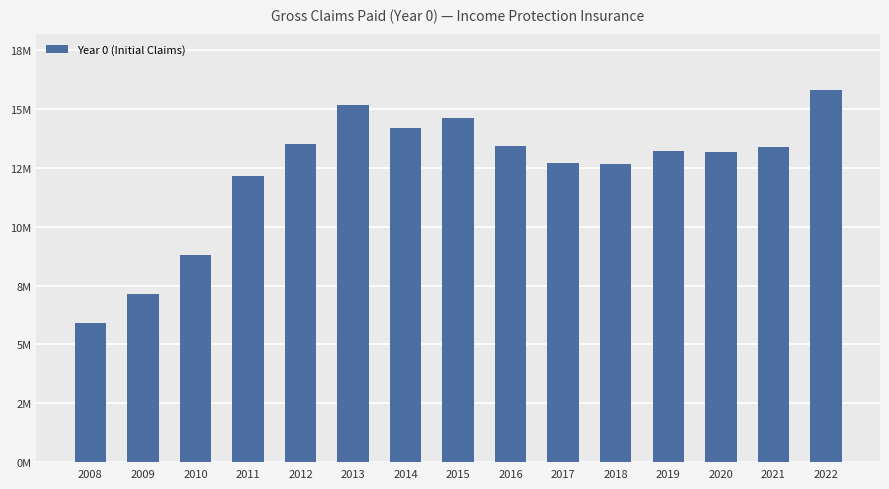

Does the chart contain any negative values?

No